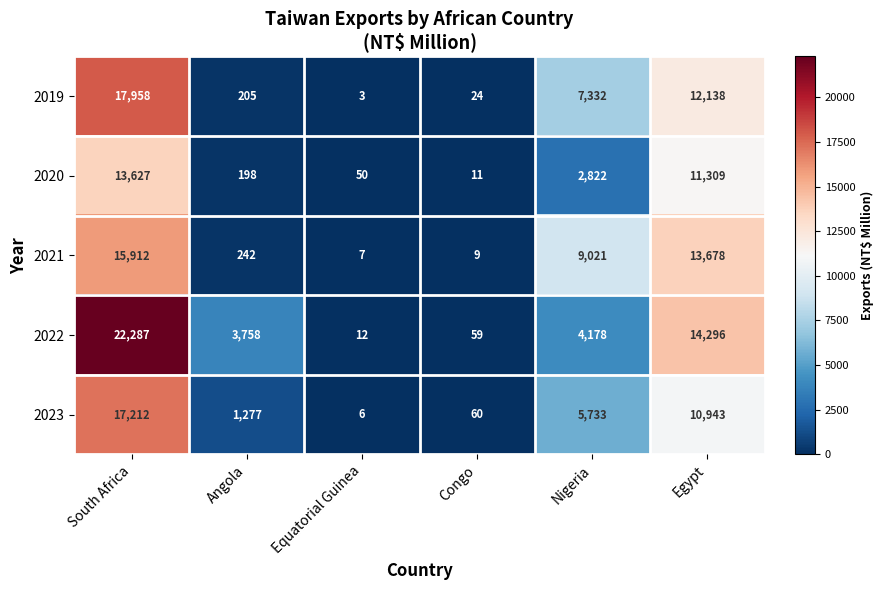

What is the greatest value displayed?

22287